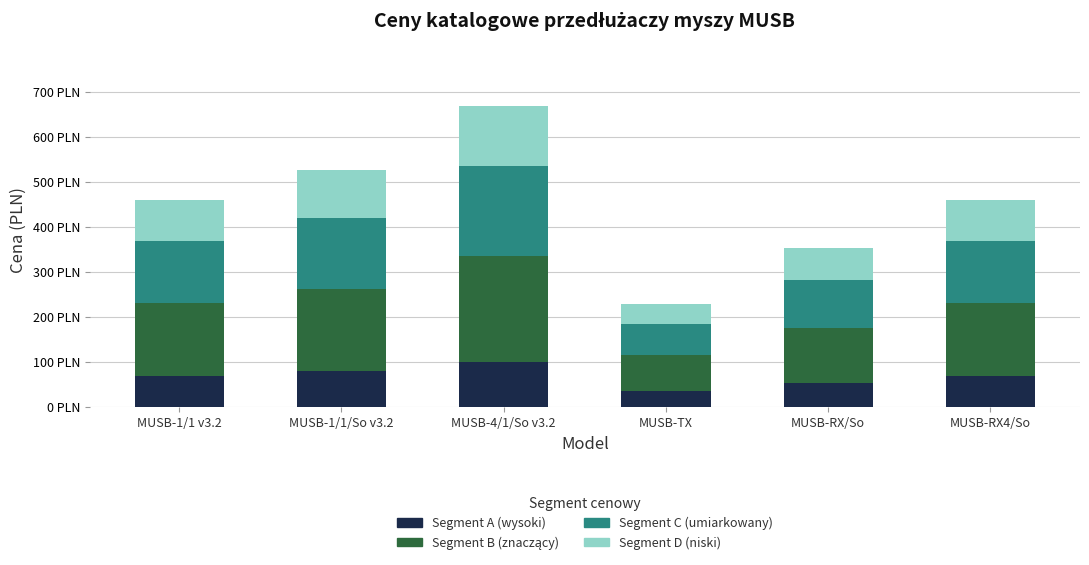

Does the chart contain stacked bars?

Yes